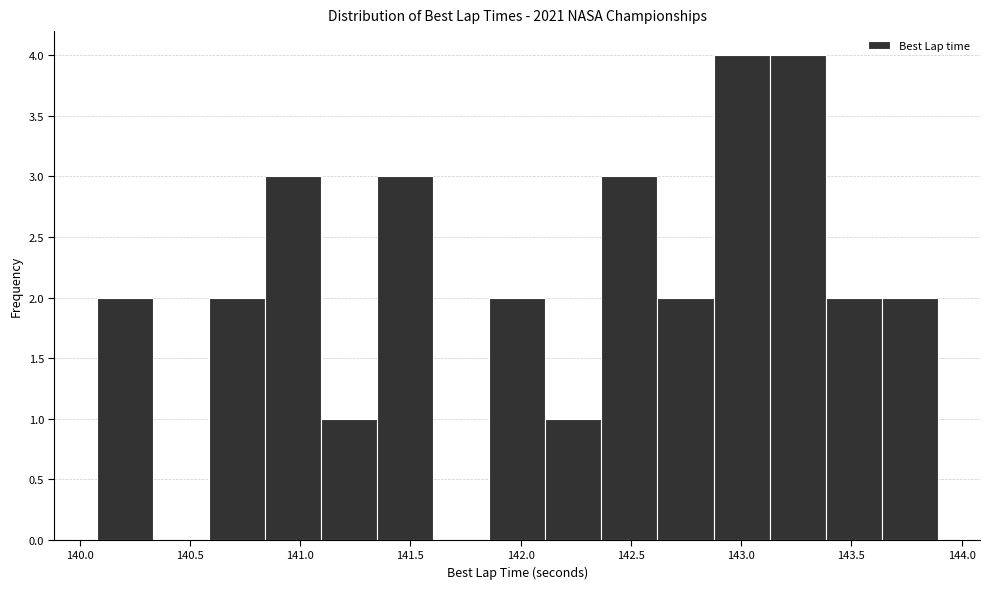

Reading left to right, list every bar in this chart as the range it spans on the x-axis followed by its height. Neither the bar edges nor the heights are printed on the chart, so give them approximately, as read against the axes.

140.10 to 140.35: 2
140.35 to 140.60: 0
140.60 to 140.85: 2
140.85 to 141.10: 3
141.10 to 141.35: 1
141.35 to 141.60: 3
141.60 to 141.85: 0
141.85 to 142.10: 2
142.10 to 142.35: 1
142.35 to 142.60: 3
142.60 to 142.90: 2
142.90 to 143.15: 4
143.15 to 143.40: 4
143.40 to 143.65: 2
143.65 to 143.90: 2